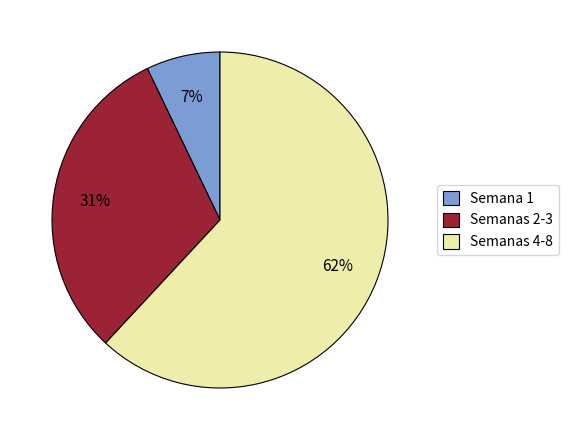

Approximately how many times larger is the value at Semanas 4-8 compared to Semanas 2-3?

2.0